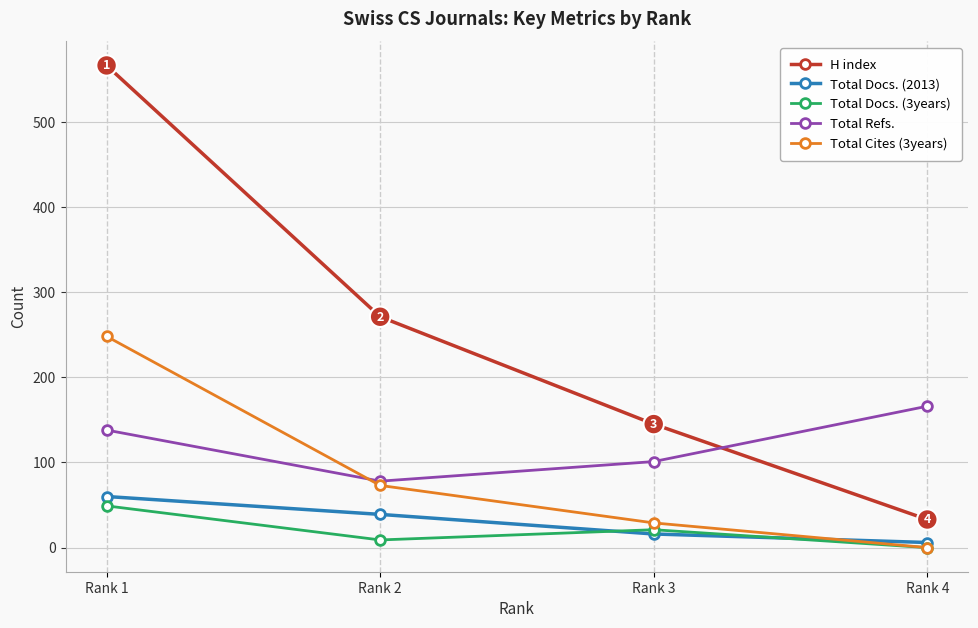

What is the sum of all Total Cites (3years) values?

350